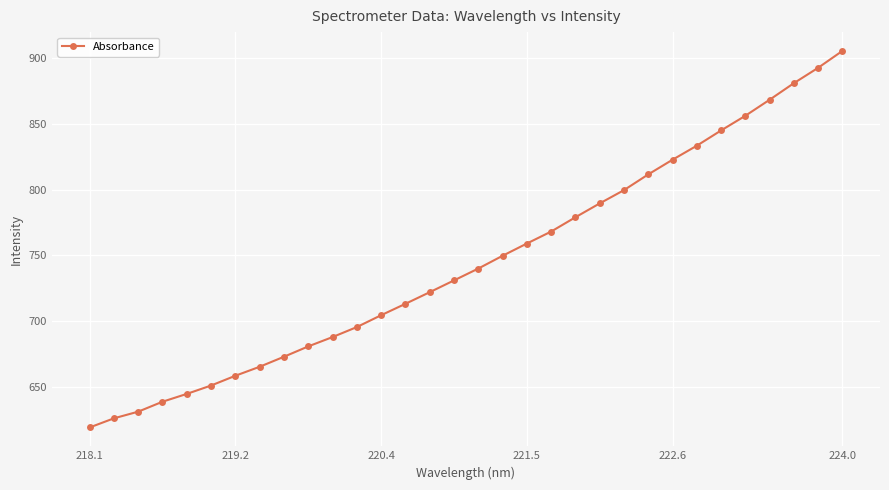

What is the value of the 23rd point from the left?

799.6